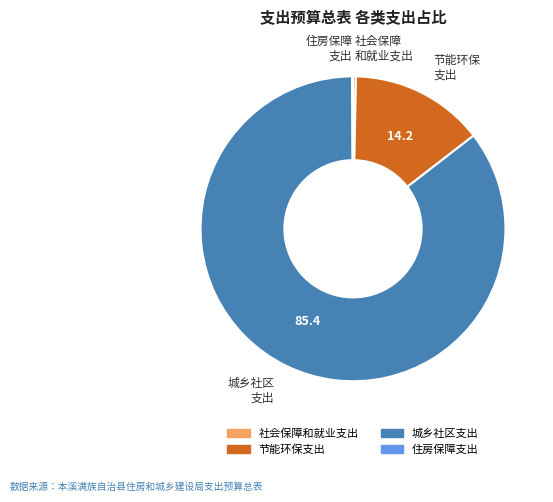

Is it true that 节能环保支出 is 1% of the pie?

False